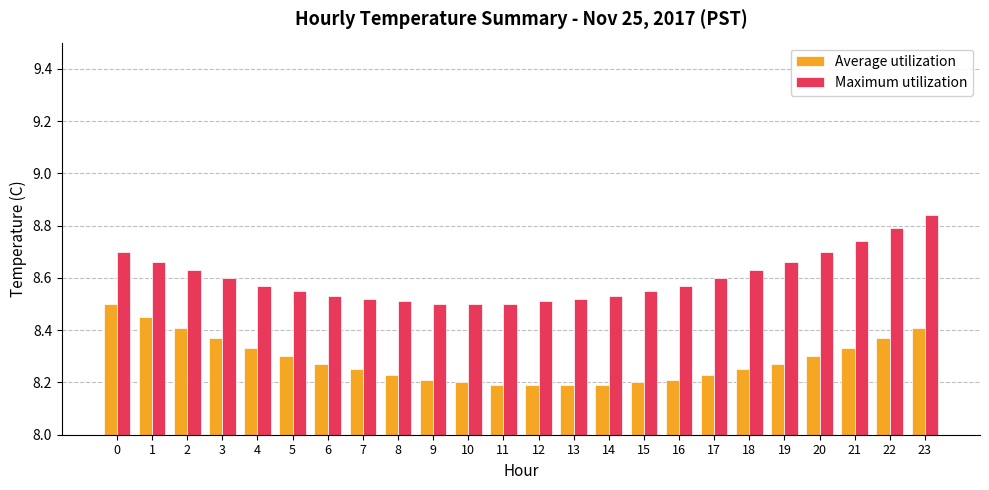

Is the value of Maximum utilization at 19 greater than the value of Average utilization at 1?

Yes